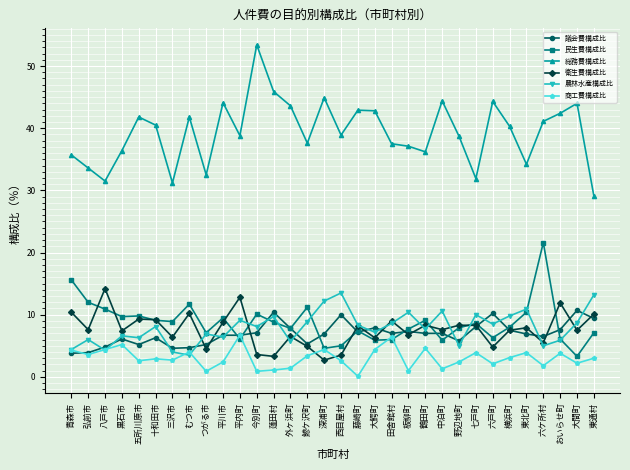

Count the number of categories in the chart.

32